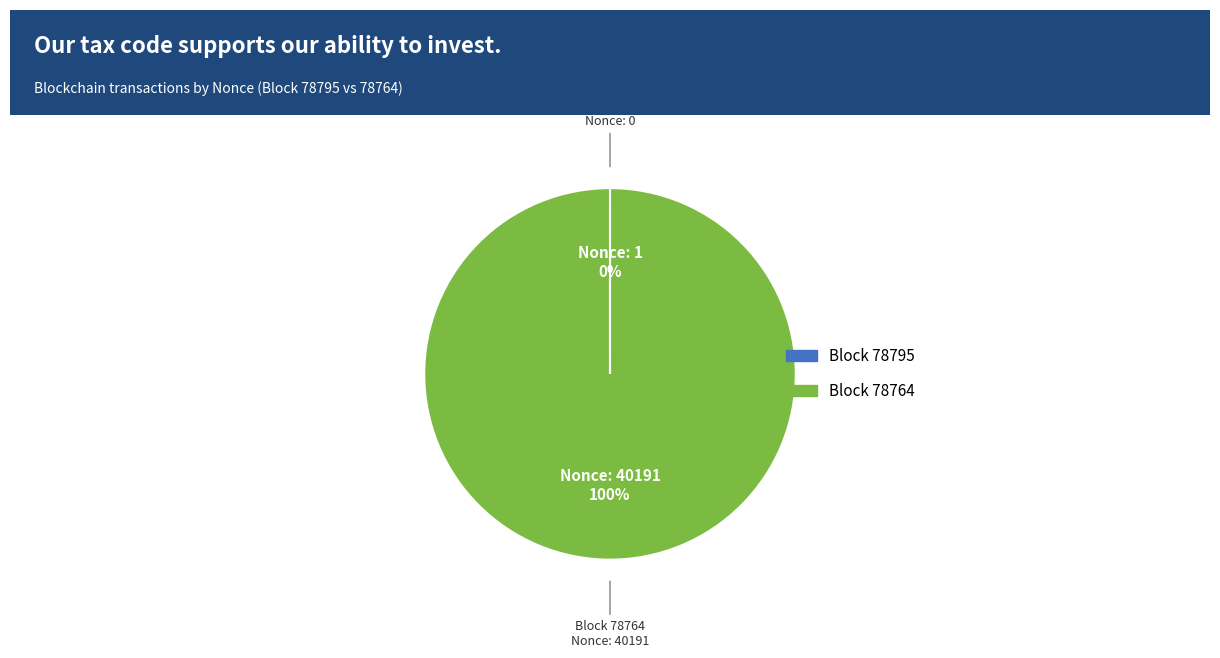

Is there a majority slice in this chart?

Yes